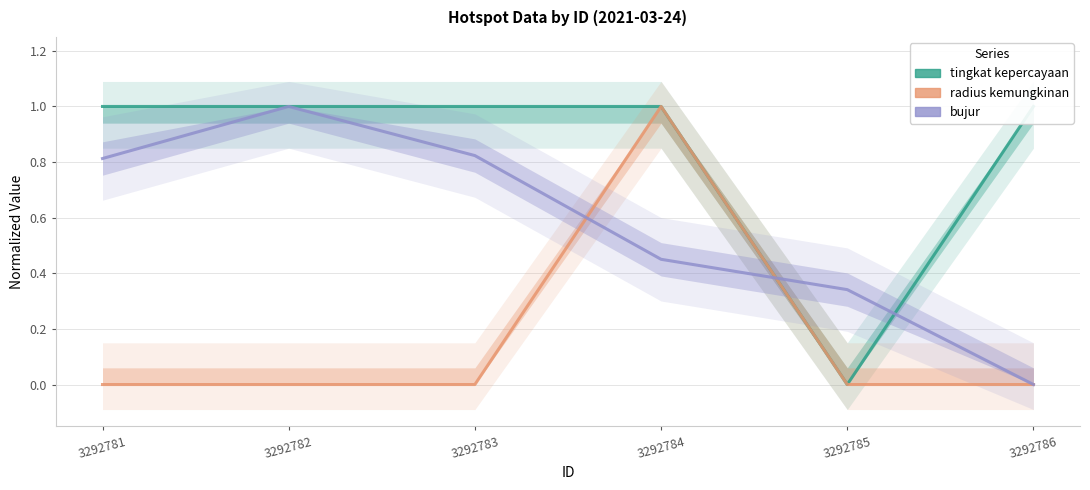

What value does the tingkat kepercayaan series have at 3292786?

1.0